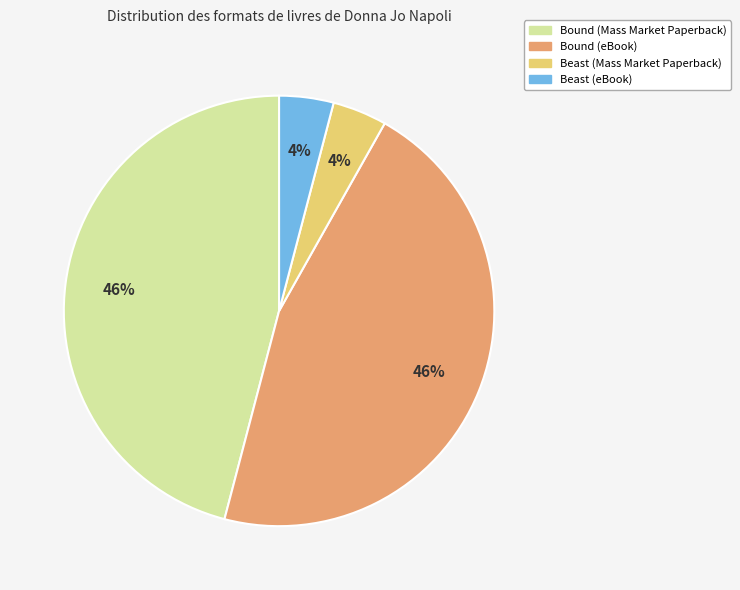

Between Bound (eBook) and Beast (Mass Market Paperback), which is larger?

Bound (eBook)